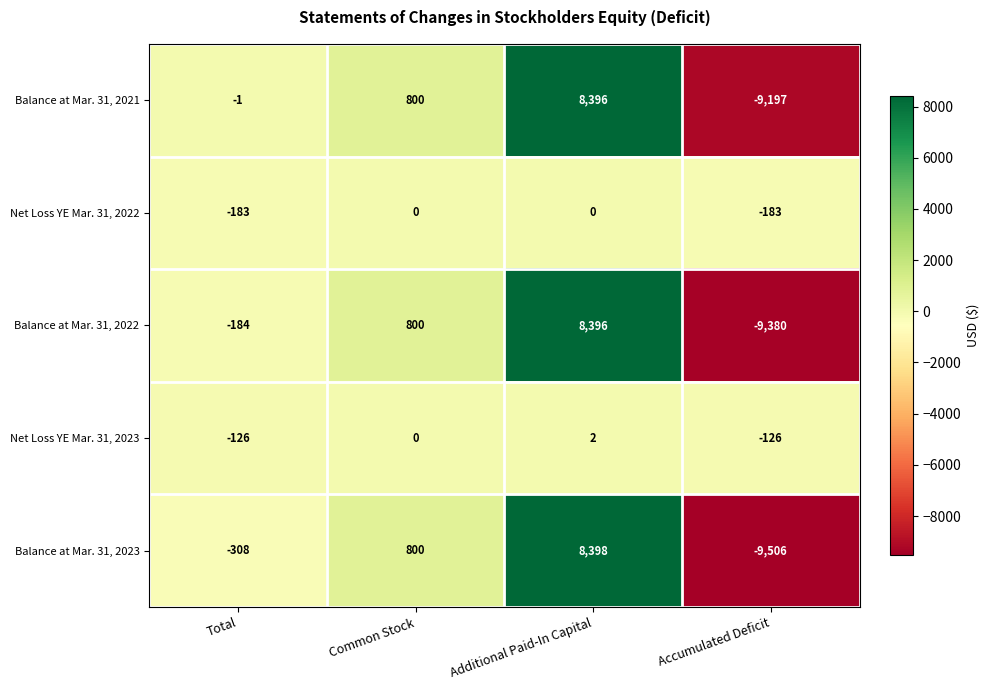

Count the number of data series in this chart.

5